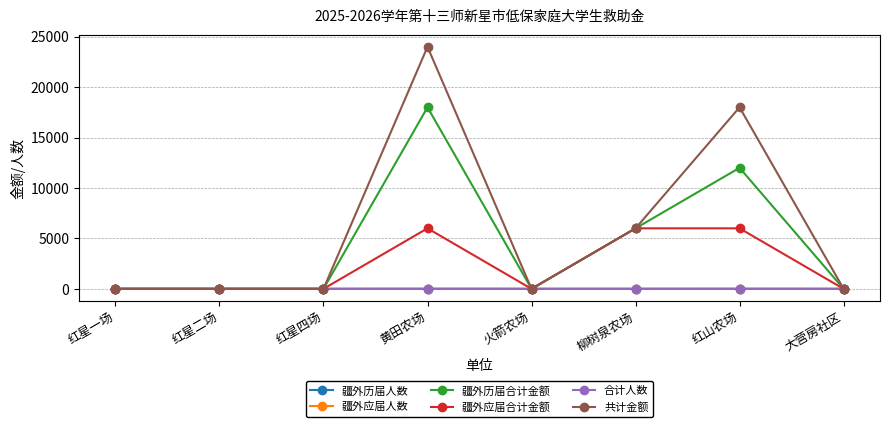

Is the value of 疆外历届人数 at 柳树泉农场 greater than the value of 疆外历届合计金额 at 红山农场?

No